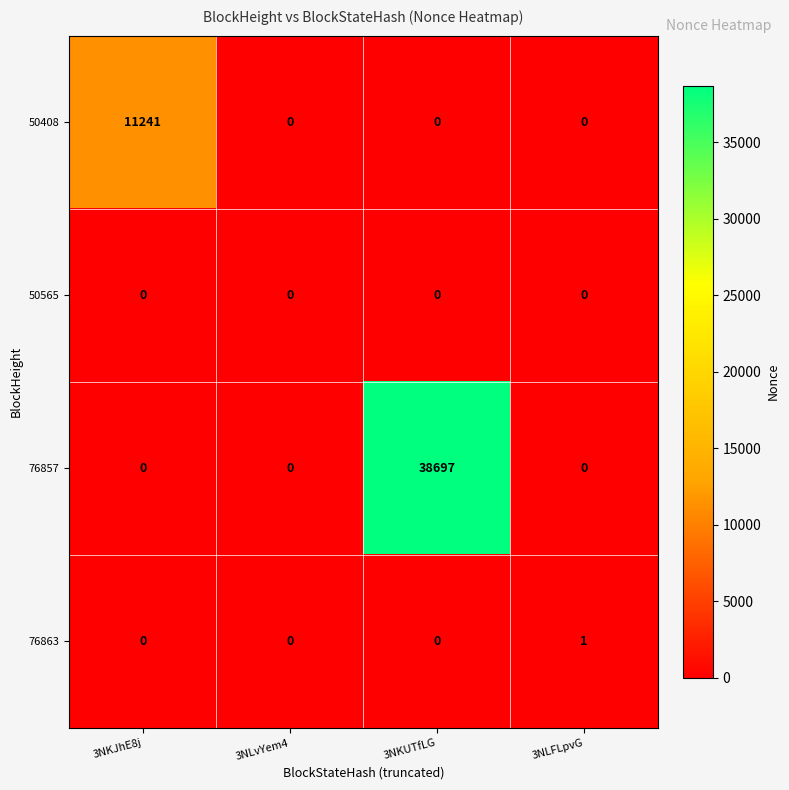

What is the average value of the 76857 series?

9674